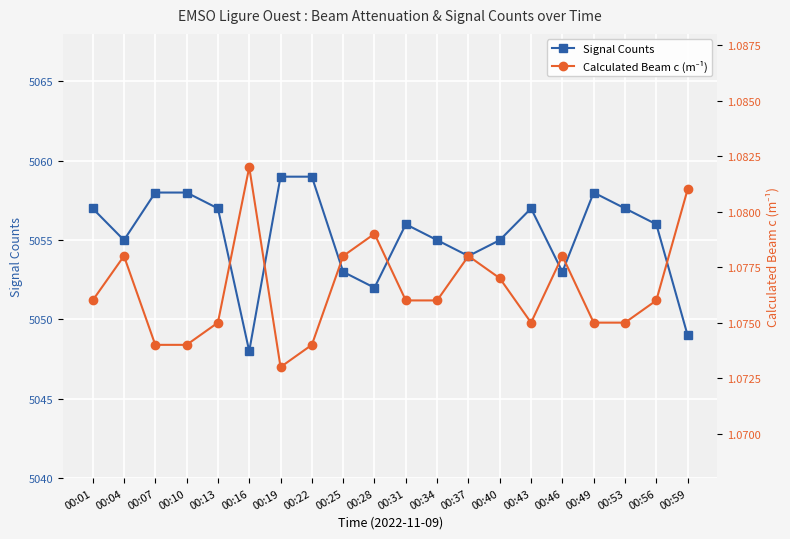

List the series in order of their overall mean, highest first.

Signal Counts, Calculated Beam c (m⁻¹)